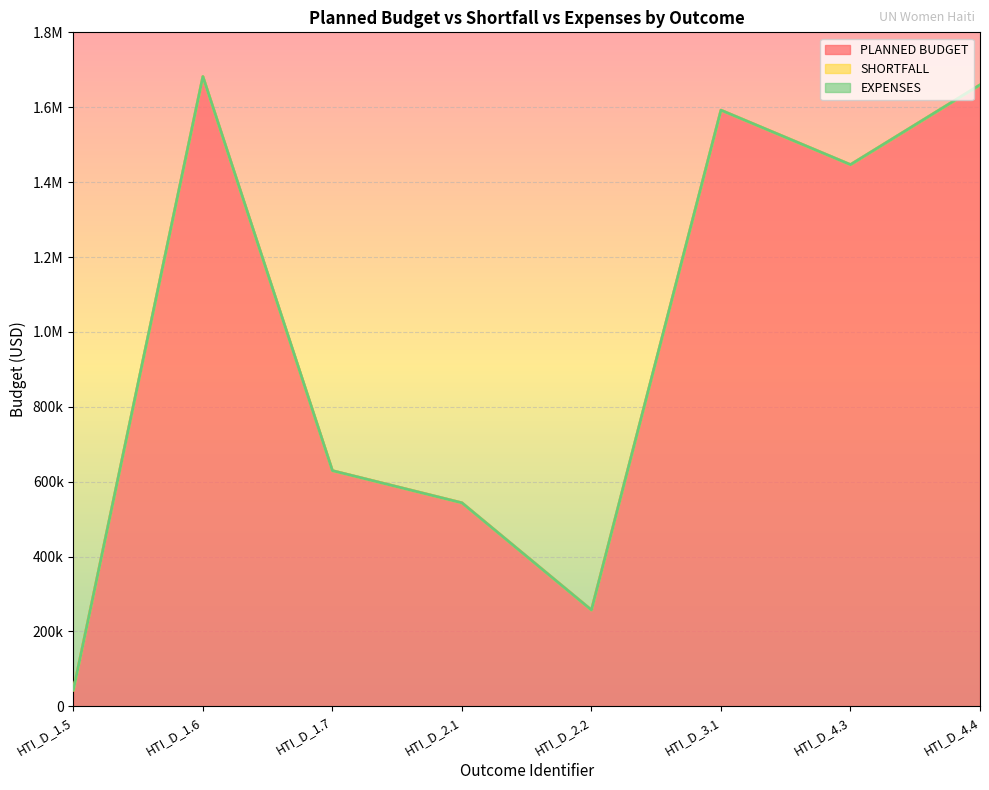

Reading left to right, extract all data points from this chart.

PLANNED BUDGET: 43750	1681869	629415	543496	257200	1592093	1446691	1659690
SHORTFALL: 0	0	0	0	0	0	0	0
EXPENSES: 0	0	0	0	0	0	0	0